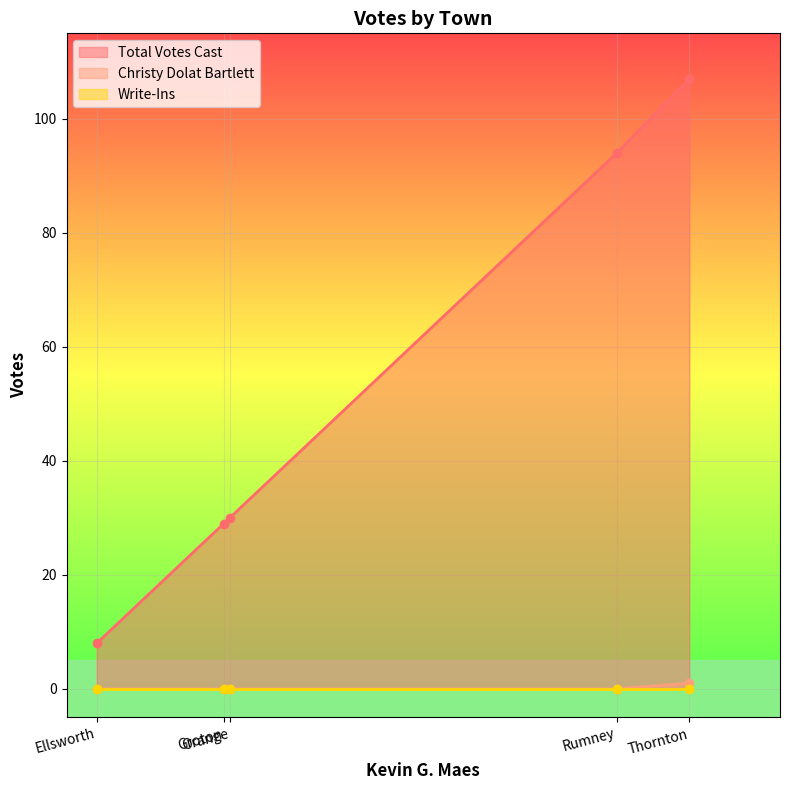

What is the difference between the highest and lowest values at Thornton?

106